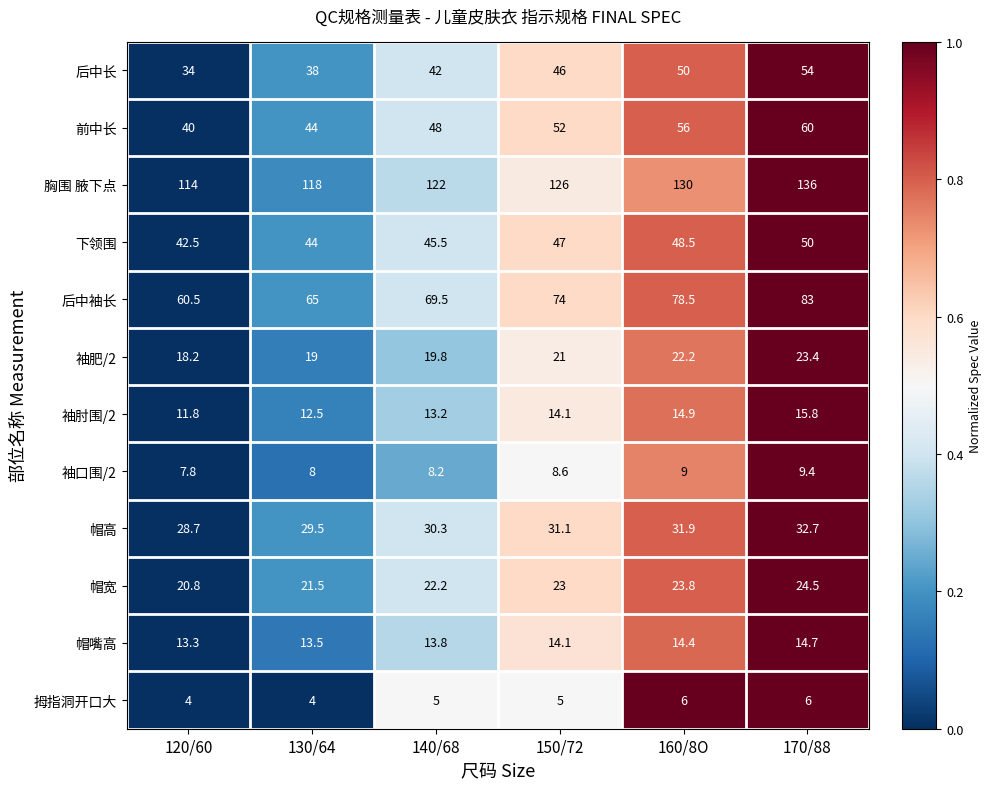

What is the difference between the highest and lowest values at 160/8O?

124.0